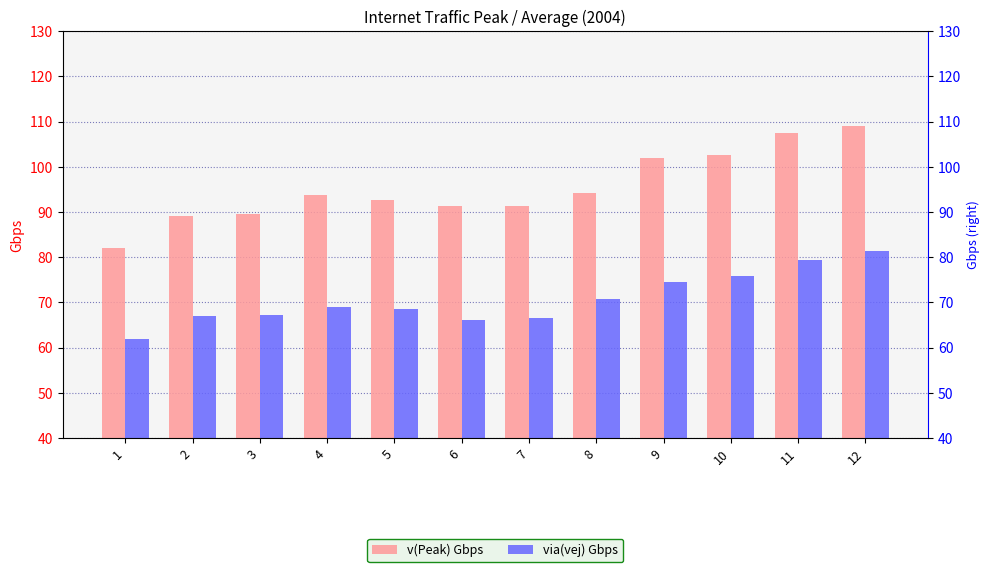

The via(vej) Gbps series shows 81.3 at 12. True or false?

True